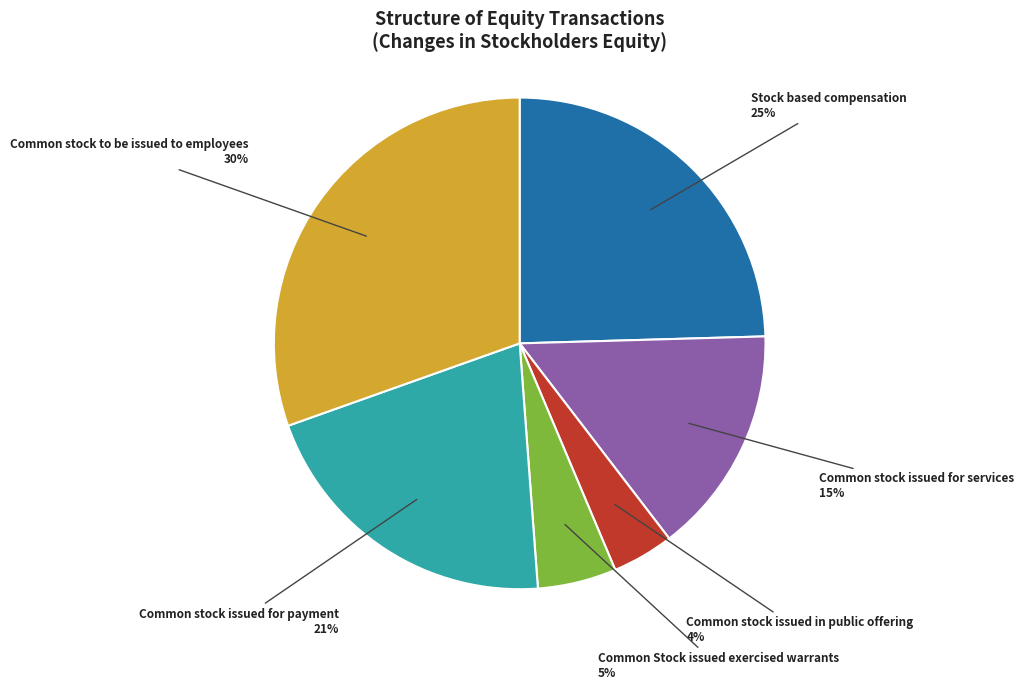

Does any single category account for the majority?

No